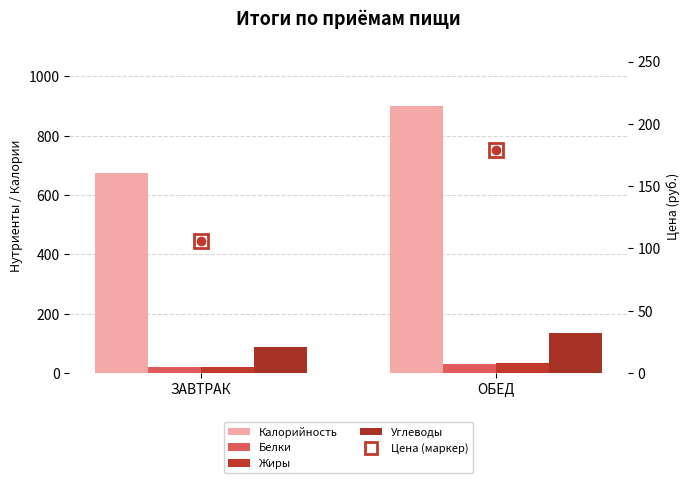

What is the minimum value shown in the chart?

19.3